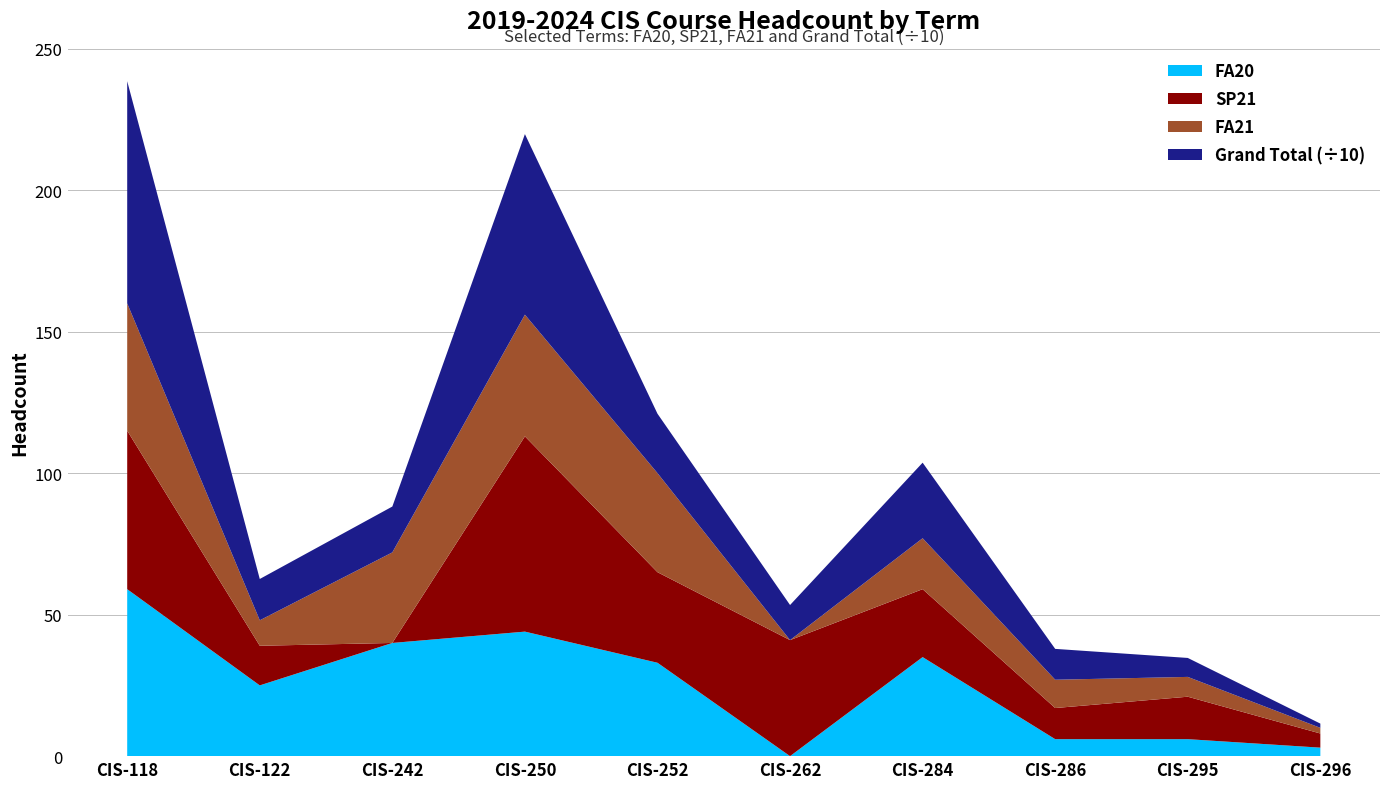

Reading left to right, what are all the values shown in this chart?

SP21: CIS-118=56	CIS-122=14	CIS-242=0	CIS-250=69	CIS-252=32	CIS-262=41	CIS-284=24	CIS-286=11	CIS-295=15	CIS-296=5
FA21: CIS-118=45	CIS-122=9	CIS-242=32	CIS-250=43	CIS-252=35	CIS-262=0	CIS-284=18	CIS-286=10	CIS-295=7	CIS-296=2
FA20: CIS-118=59	CIS-122=25	CIS-242=40	CIS-250=44	CIS-252=33	CIS-262=0	CIS-284=35	CIS-286=6	CIS-295=6	CIS-296=3
Grand Unduplicated Total: CIS-118=785	CIS-122=146	CIS-242=162	CIS-250=638	CIS-252=210	CIS-262=124	CIS-284=267	CIS-286=109	CIS-295=67	CIS-296=15